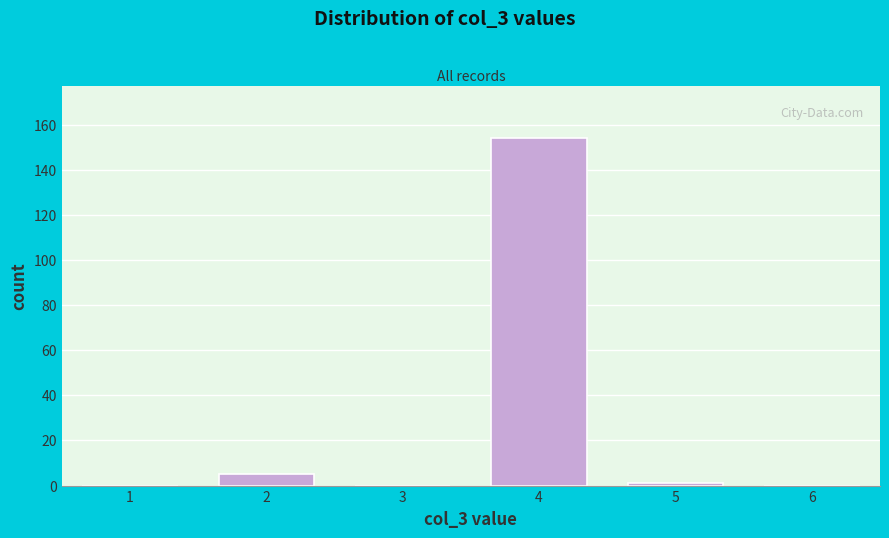

Reading left to right, what are all the values shown in this chart?

1=0	2=5	3=0	4=154	5=1	6=0